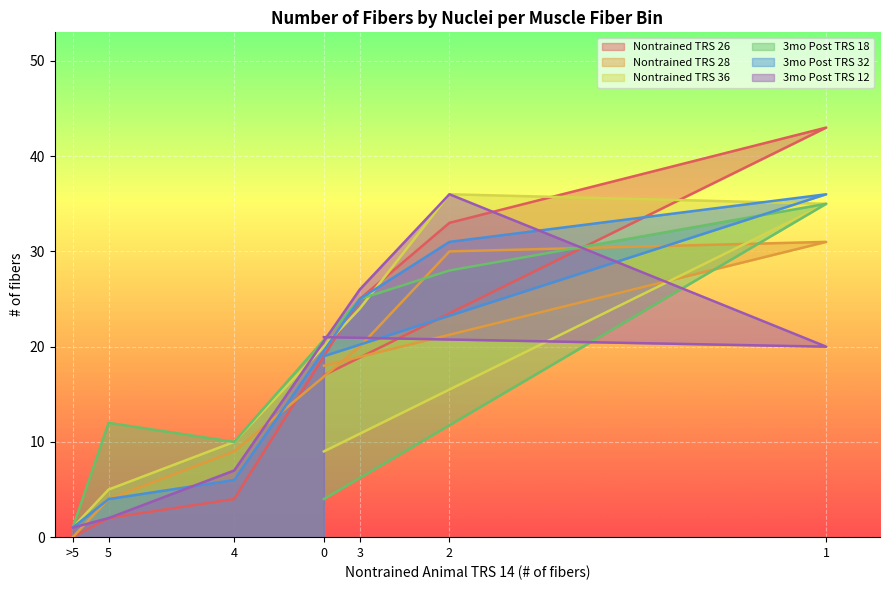

How many data points in 3mo Post TRS 18 are above 12?

3